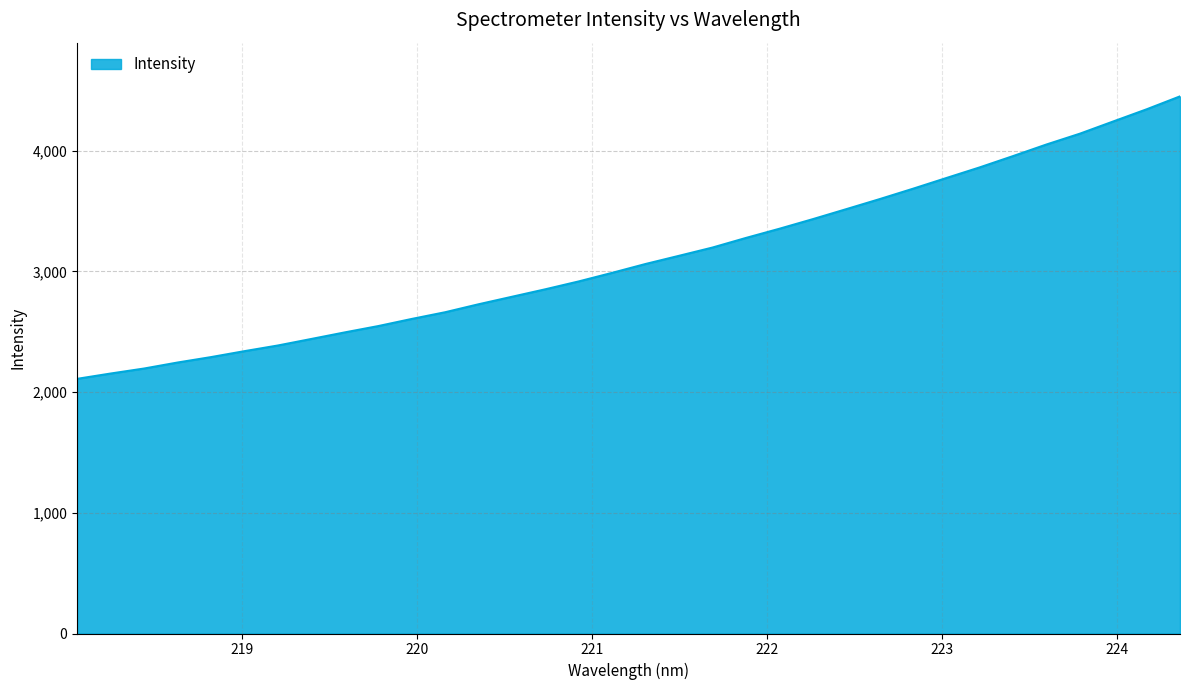

What is the greatest value displayed?

4449.5